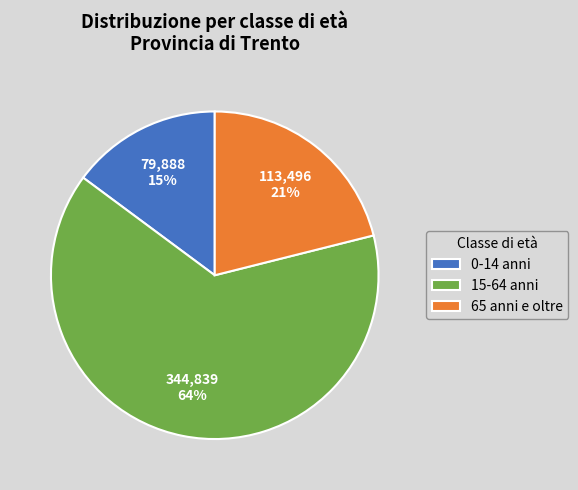

Which slice is the smallest?

0-14 anni